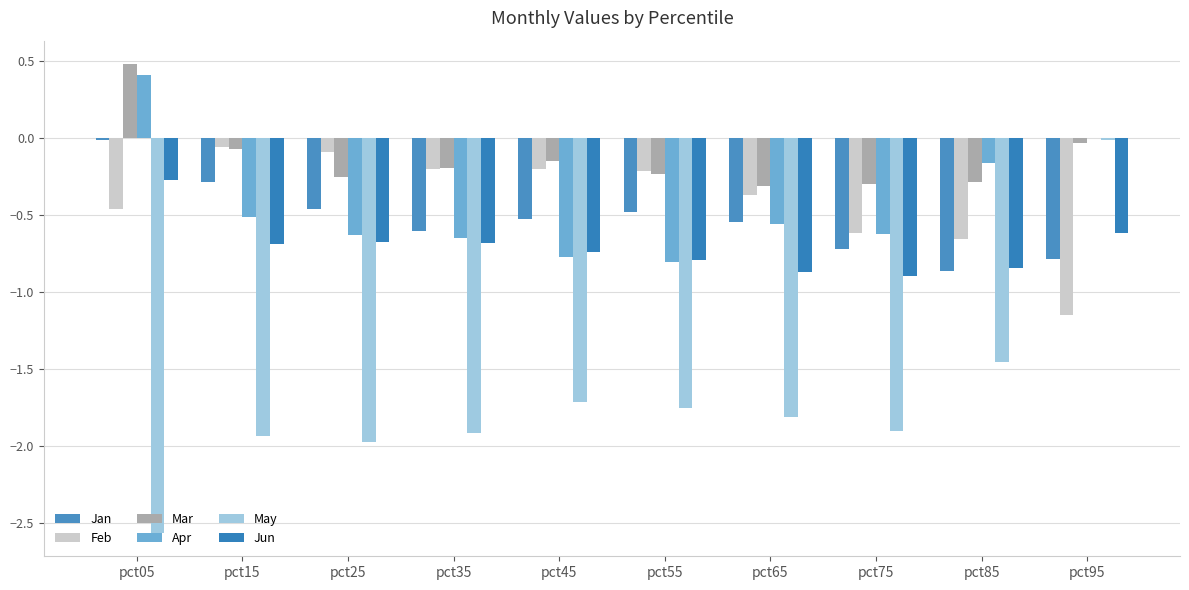

Rank the categories by Feb value from lowest to highest.

pct95, pct85, pct75, pct05, pct65, pct55, pct35, pct45, pct25, pct15